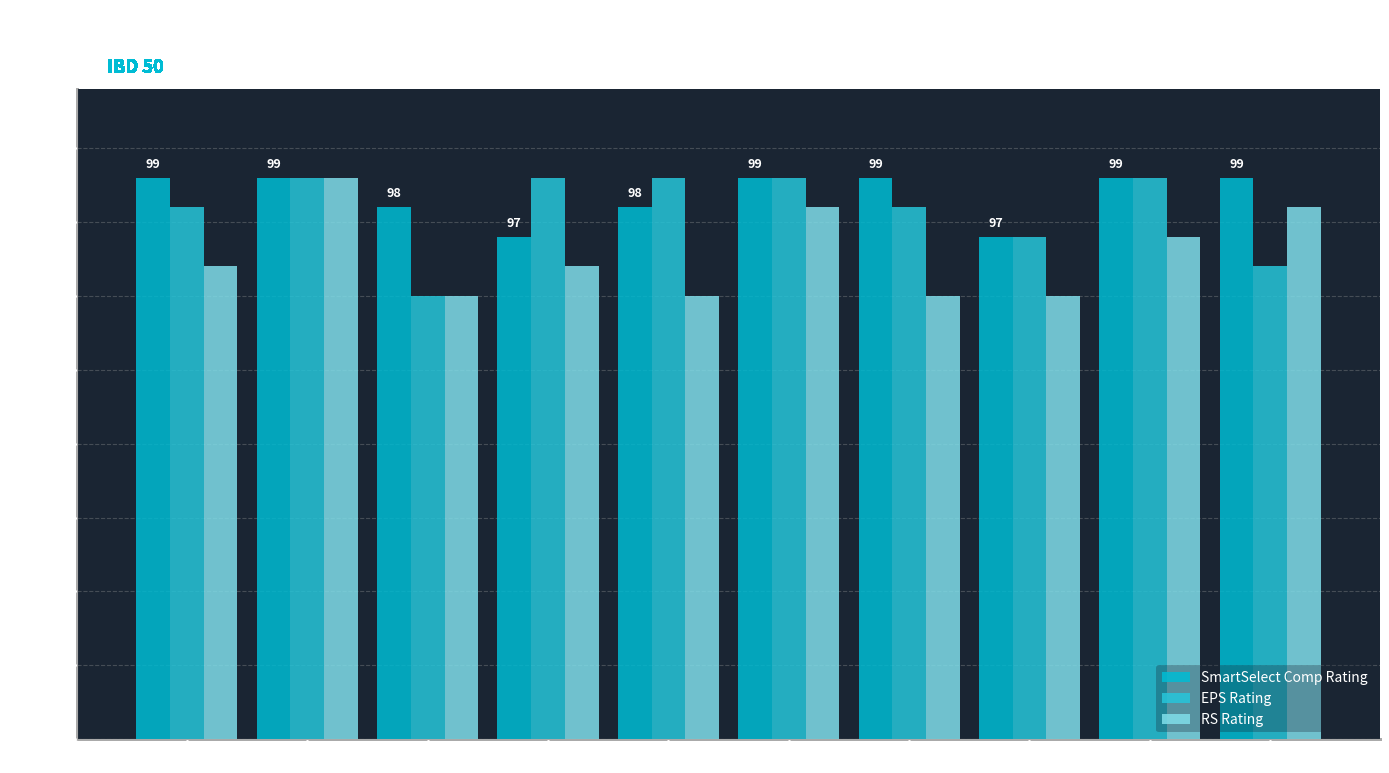

How many bars are there in total?

30